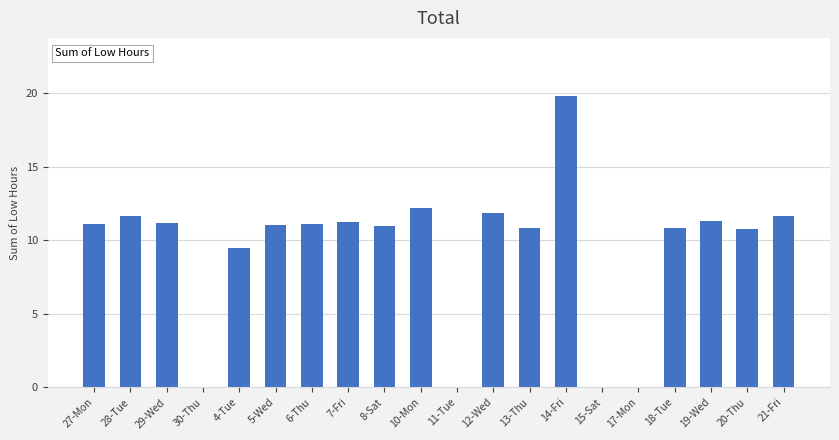

What is the maximum value shown in the chart?

19.8